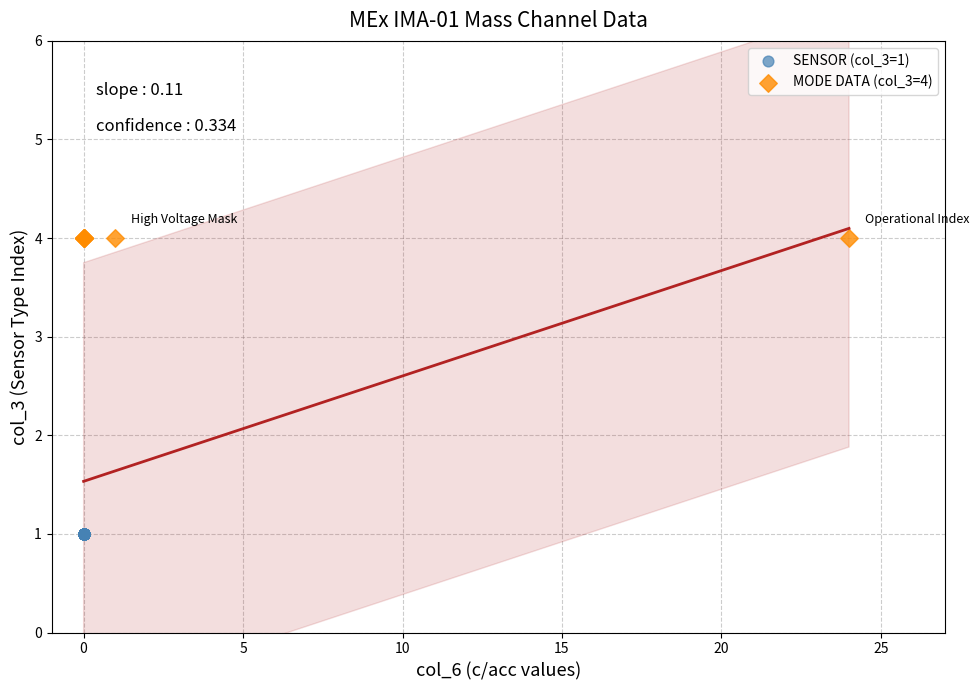

What are all the series names shown in the legend?

SENSOR (col_3=1), MODE DATA (col_3=4)